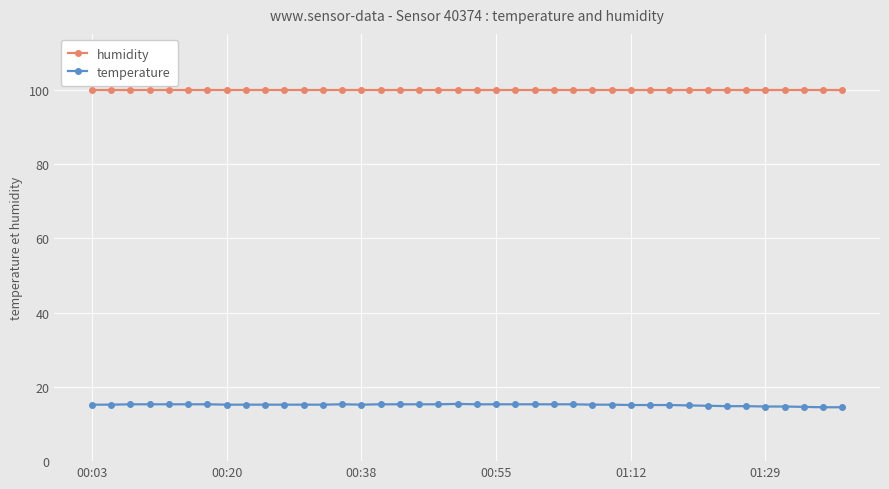

What is the value of the temperature point at the 1st from the left?

15.2